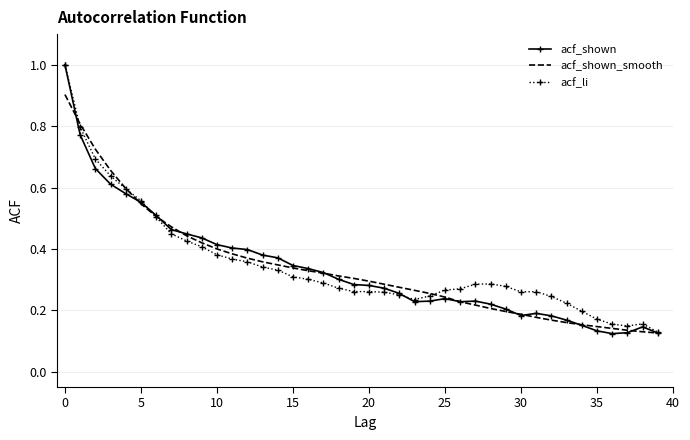

Which series has the largest range (max minus min)?

acf_shown